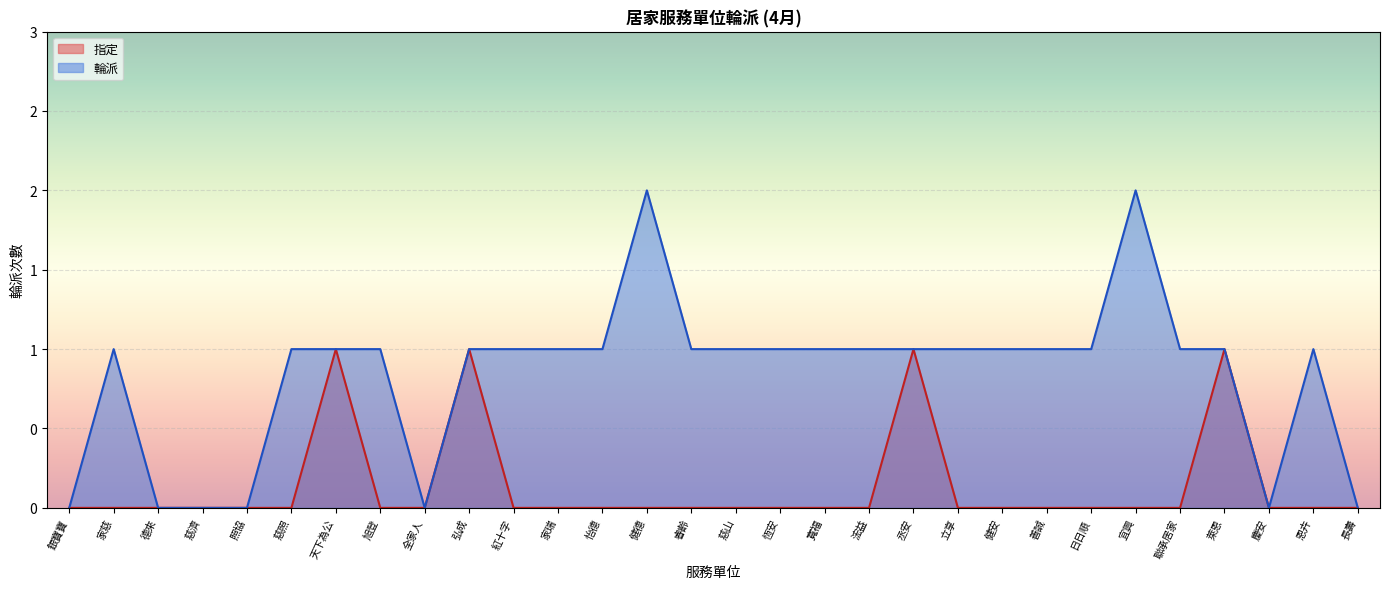

List the series in order of their overall mean, highest first.

輪派, 指定